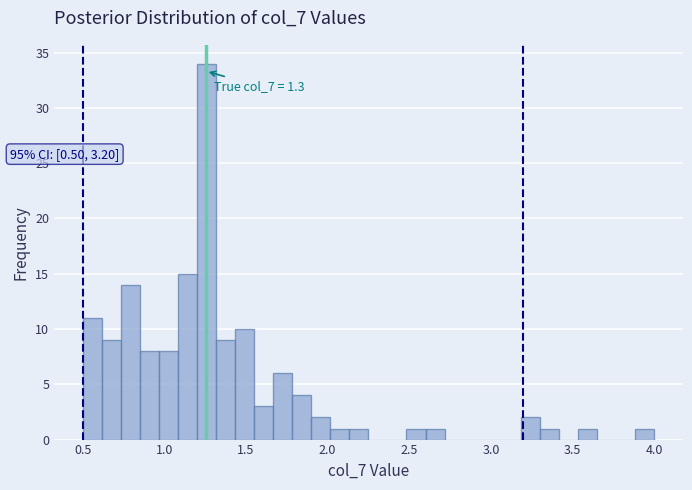

Read against the x-axis, roughly where is the centre of the tallest bar?

1.25